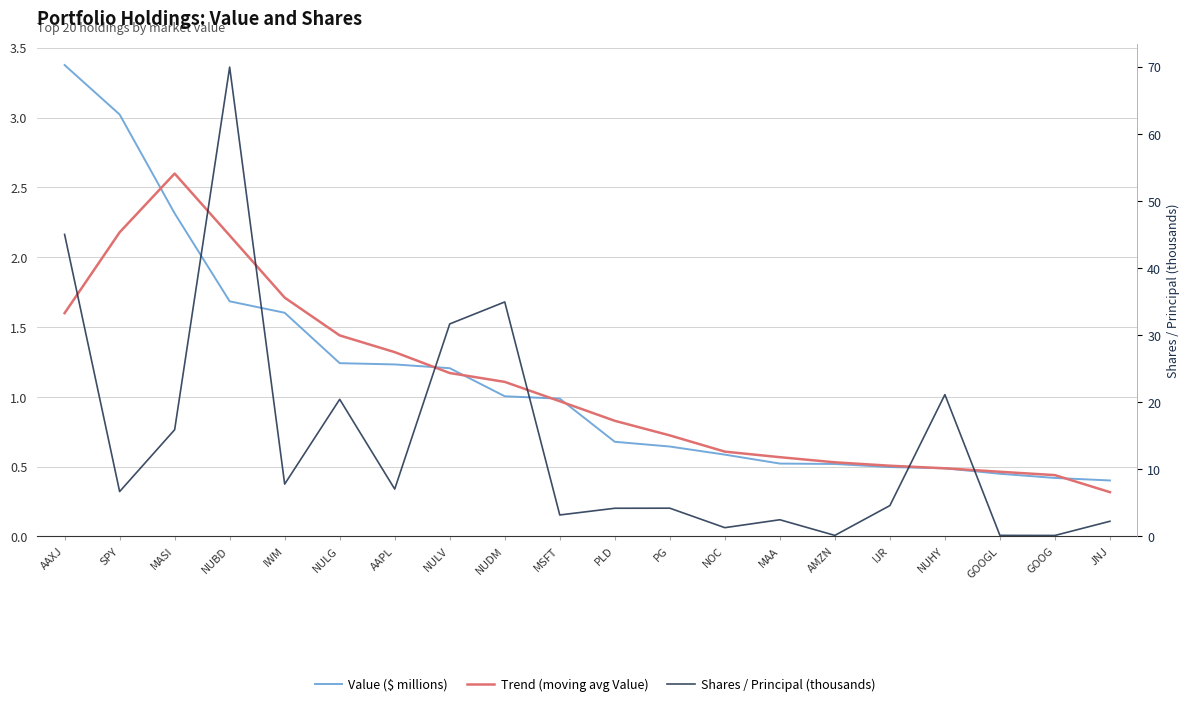

Is the value of Trend (moving avg Value) at MAA greater than the value of Shares / Principal (thousands) at GOOG?

Yes